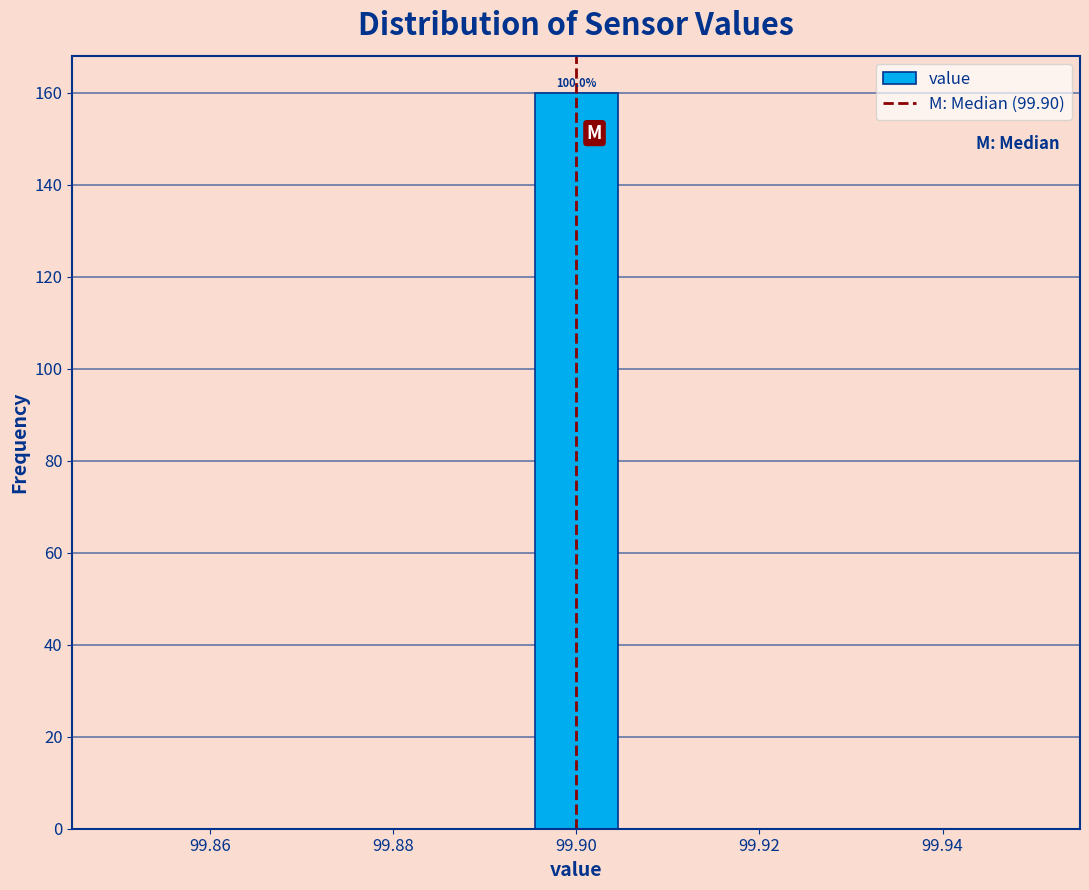

Over which range of the x-axis is the bar tallest?

99.896 to 99.904